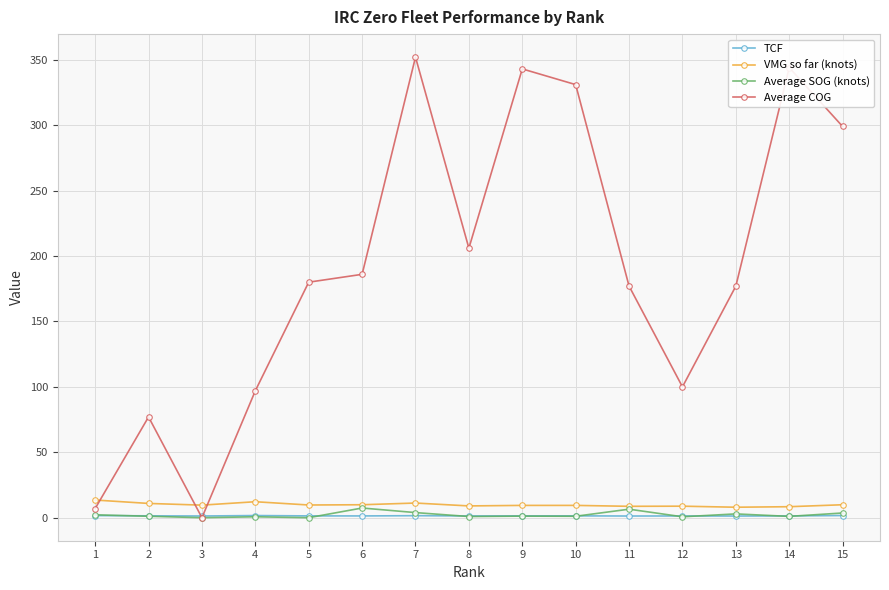

Where is the first local minimum for Average COG?

3